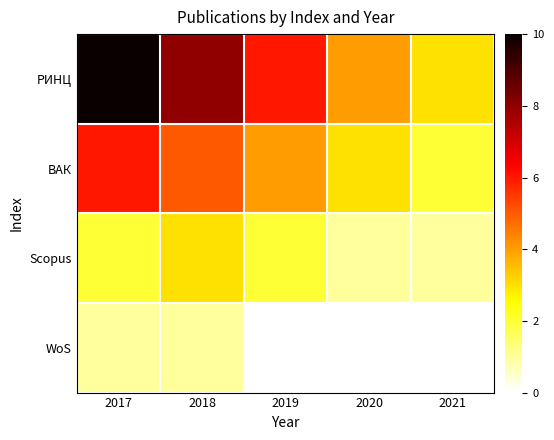

Which series has the widest spread of values?

РИНЦ